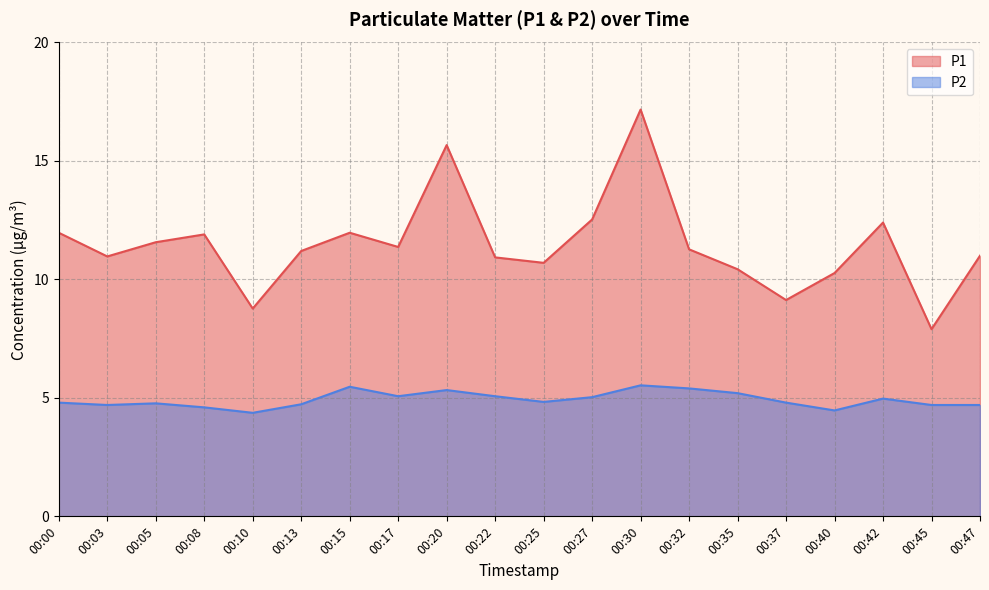

Rank the categories by P2 value from lowest to highest.

00:10, 00:40, 00:08, 00:03, 00:45, 00:47, 00:13, 00:05, 00:00, 00:37, 00:25, 00:42, 00:27, 00:17, 00:22, 00:35, 00:20, 00:32, 00:15, 00:30